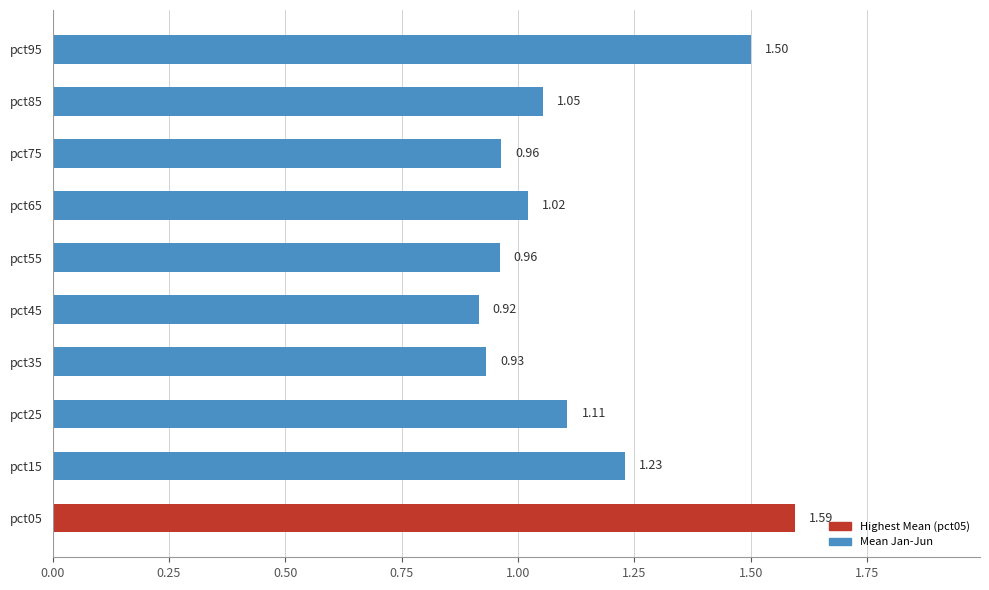

Does the chart contain stacked bars?

No